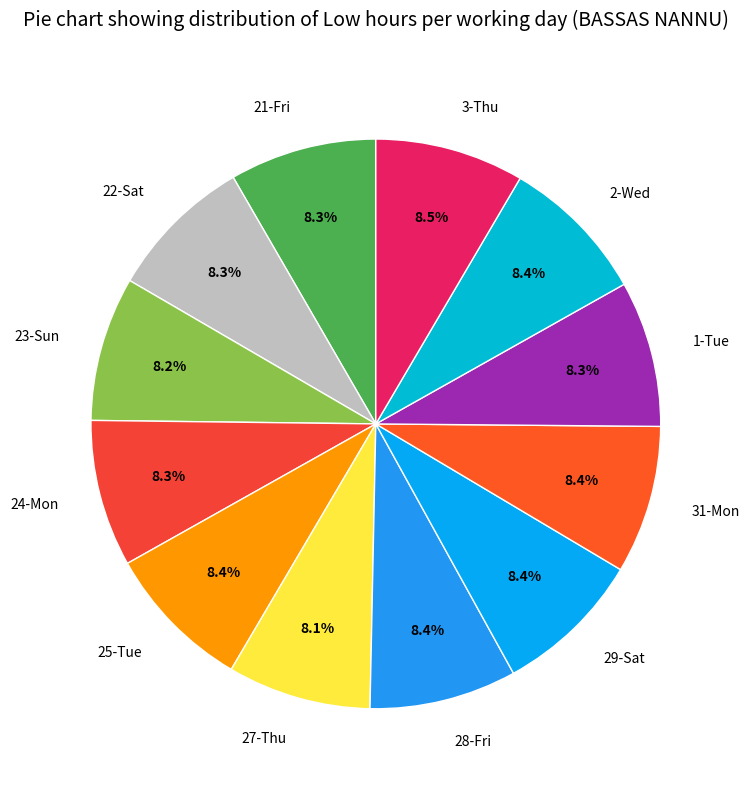

To the nearest percent, what is the average slice percentage?

8%